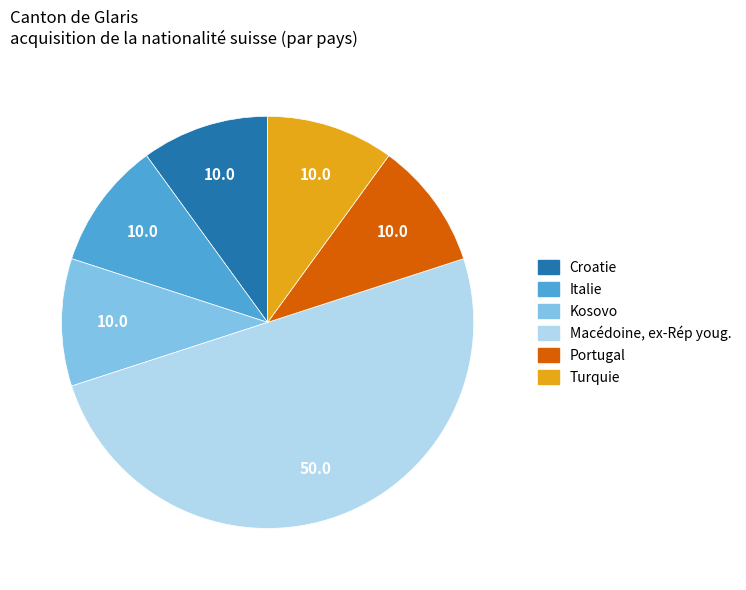

Is Croatie the majority of the pie?

No